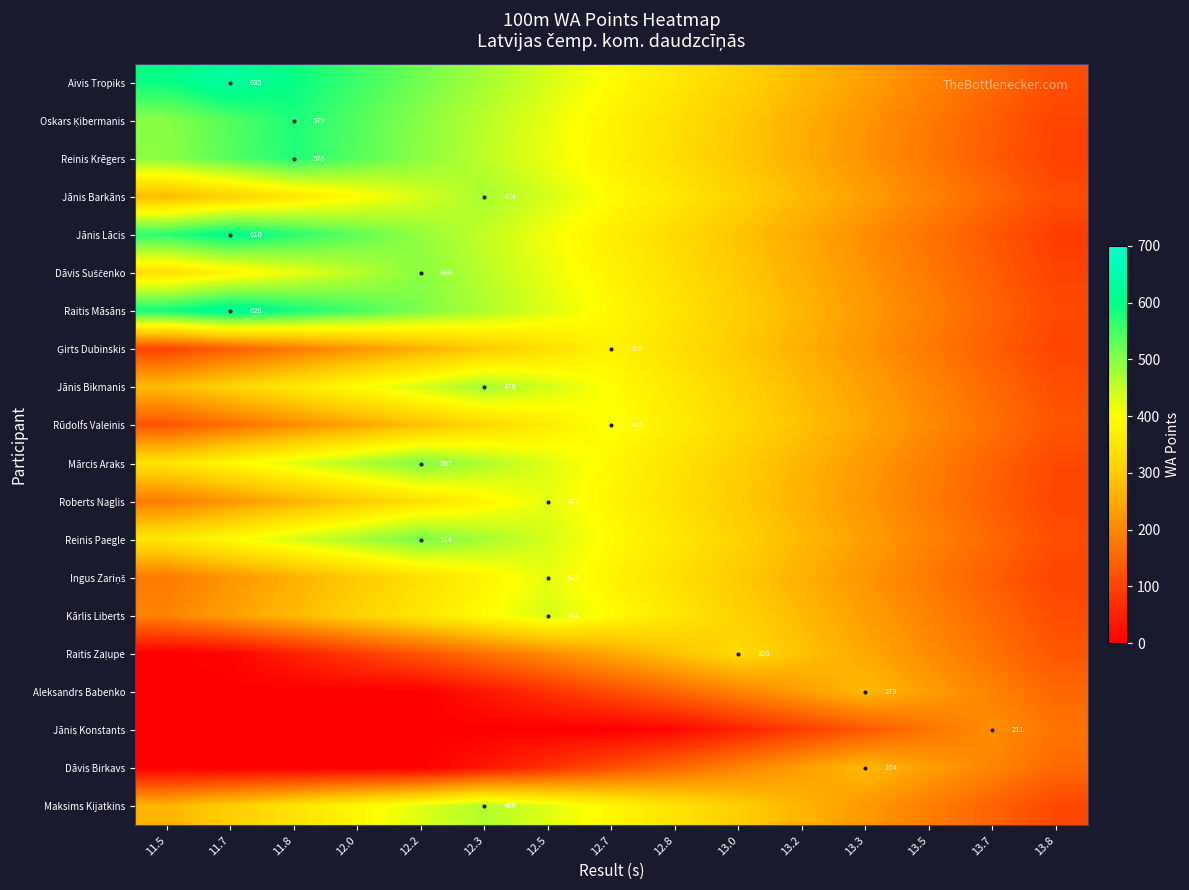

What is the greatest value displayed?

635